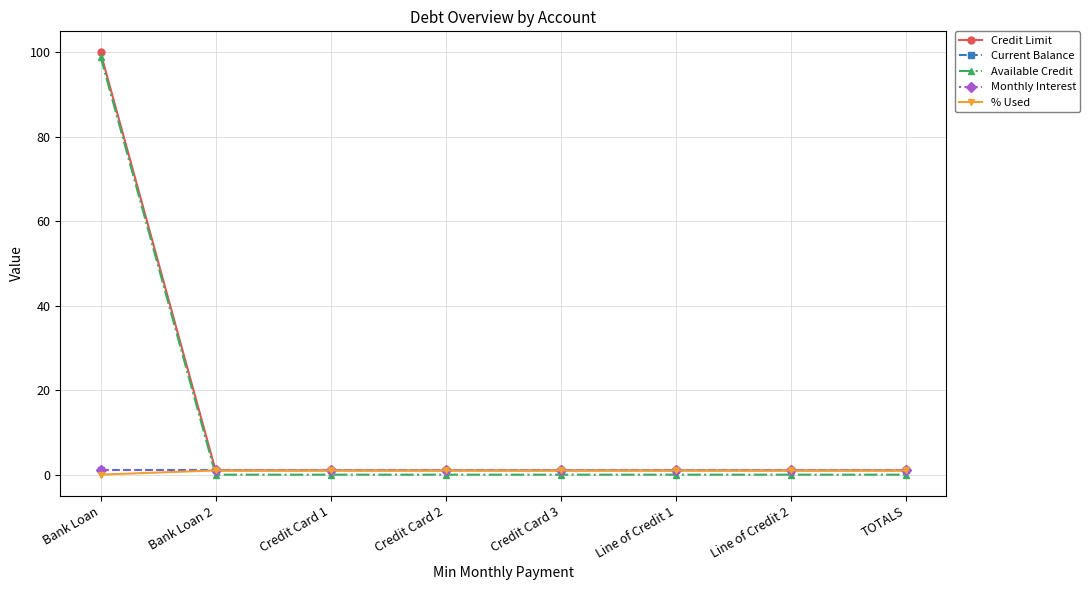

At how many categories does at least one series exceed 26?

1